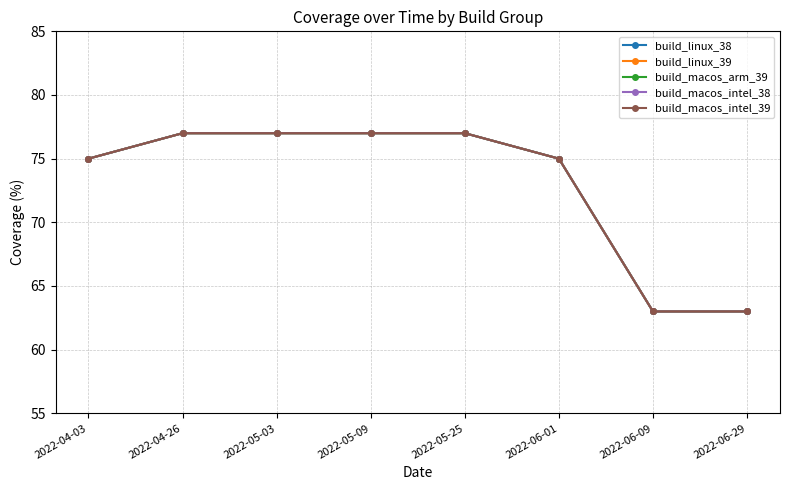

Is this an area chart (filled region under the line)?

No